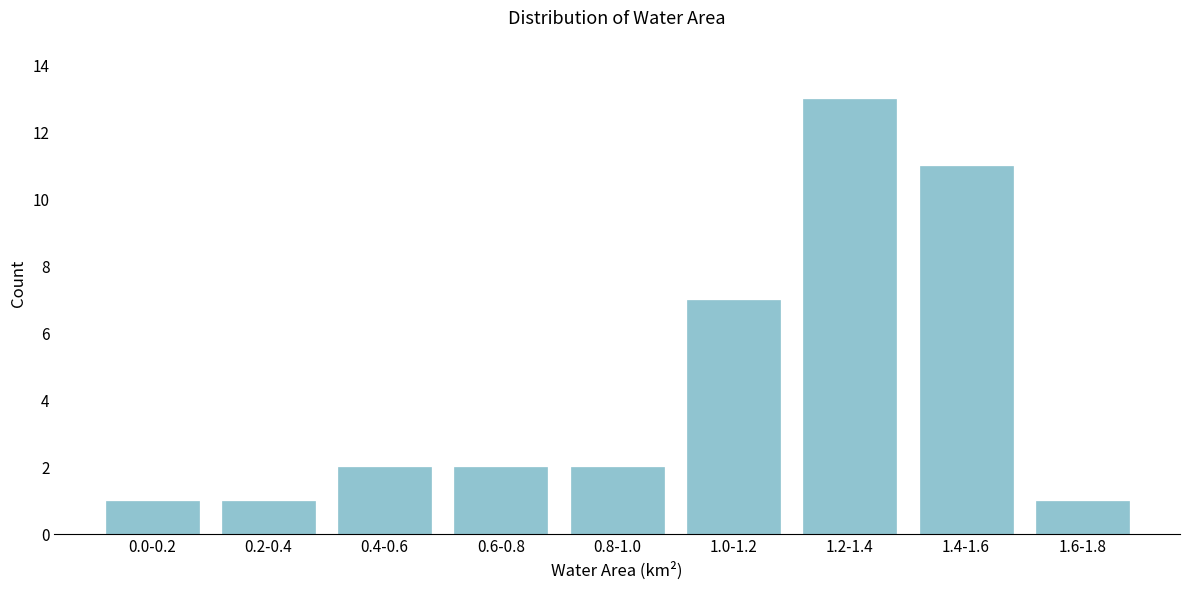

Reading left to right, transcribe all the data shown in this chart.

1	1	2	2	2	7	13	11	1